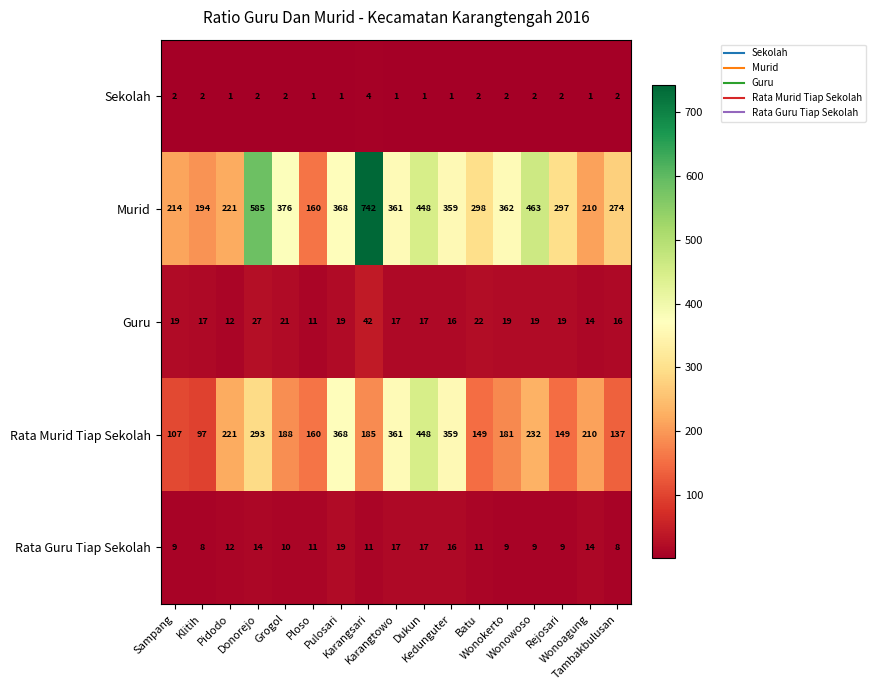

What is the minimum value for Murid?

160